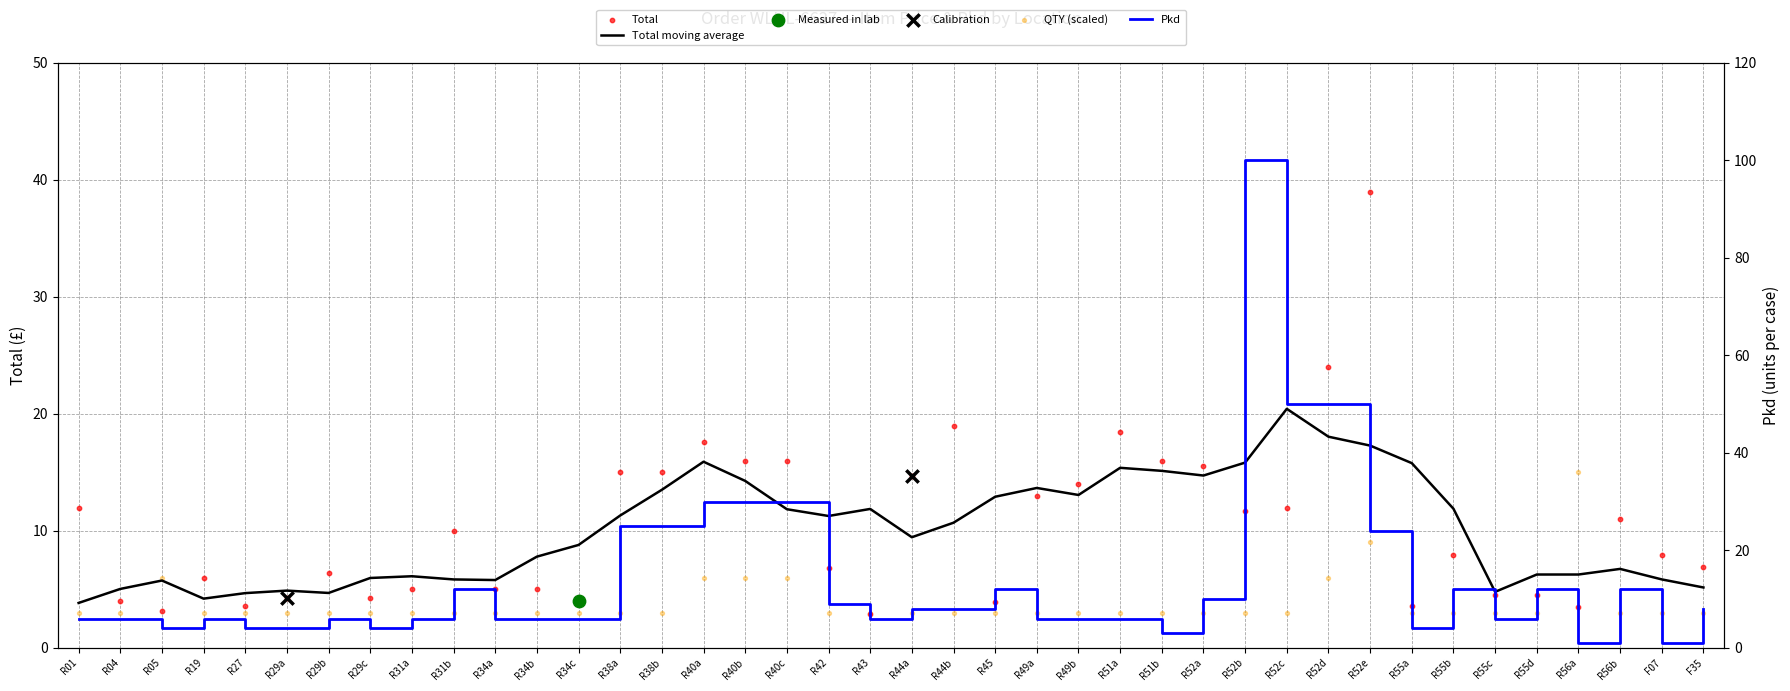

Which series contains the lowest Y value?

Pkd